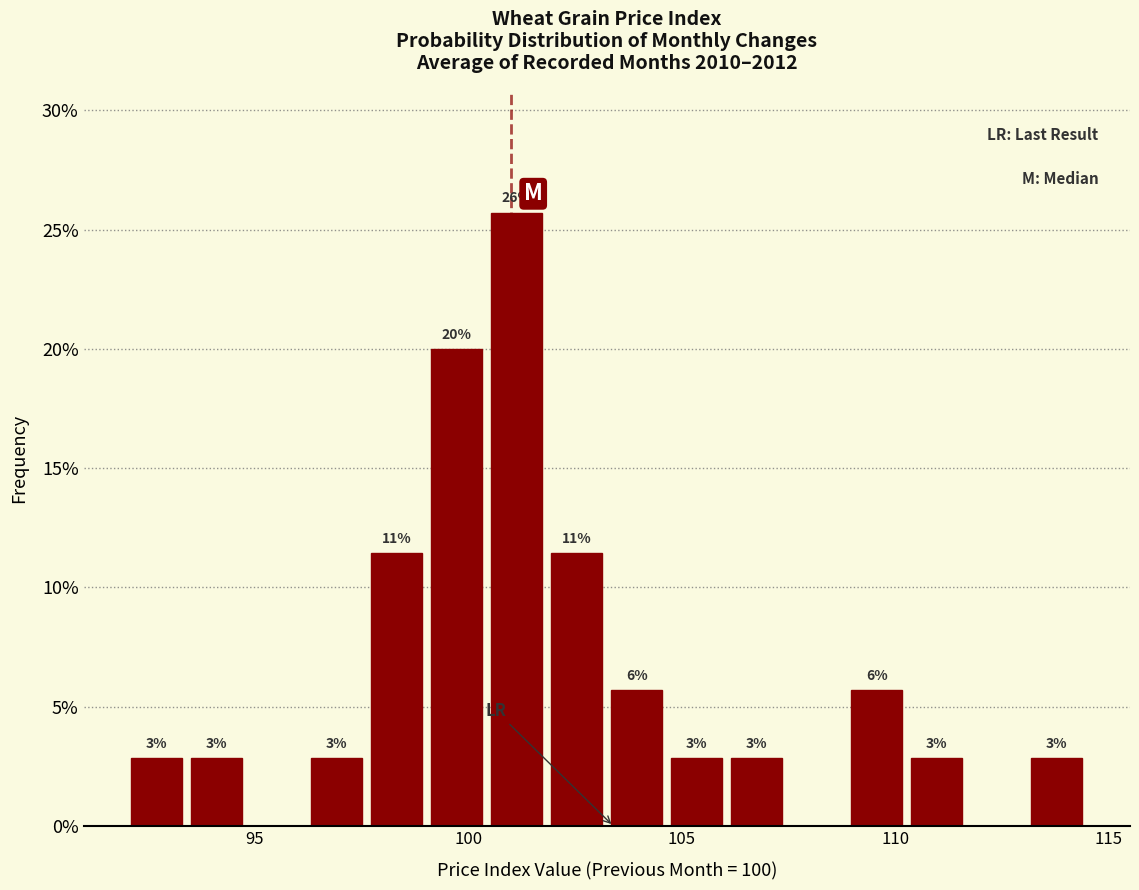

Read against the x-axis, roughly where is the centre of the tallest bar?

101.0